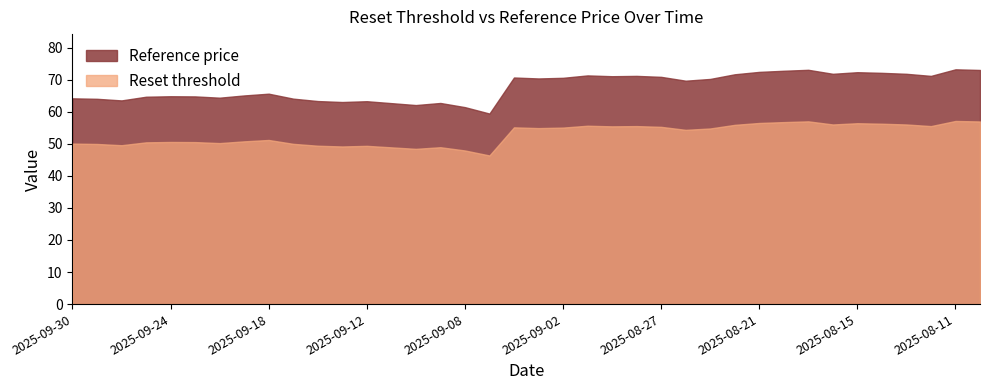

Reading left to right, what are all the values shown in this chart?

Reset threshold: 50.1	50.0	49.6	50.5	50.6	50.5	50.2	50.8	51.2	50.0	49.4	49.2	49.4	48.9	48.4	48.9	47.9	46.4	55.1	54.9	55.1	55.7	55.5	55.5	55.3	54.4	54.8	55.9	56.5	56.8	57.0	56.0	56.4	56.3	56.0	55.5	57.1	57.0
Reference price: 64.2	64.0	63.5	64.7	64.8	64.8	64.4	65.1	65.7	64.1	63.4	63.0	63.3	62.7	62.1	62.8	61.5	59.5	70.7	70.4	70.6	71.3	71.1	71.2	70.9	69.7	70.2	71.7	72.5	72.8	73.1	71.8	72.3	72.2	71.8	71.2	73.2	73.0